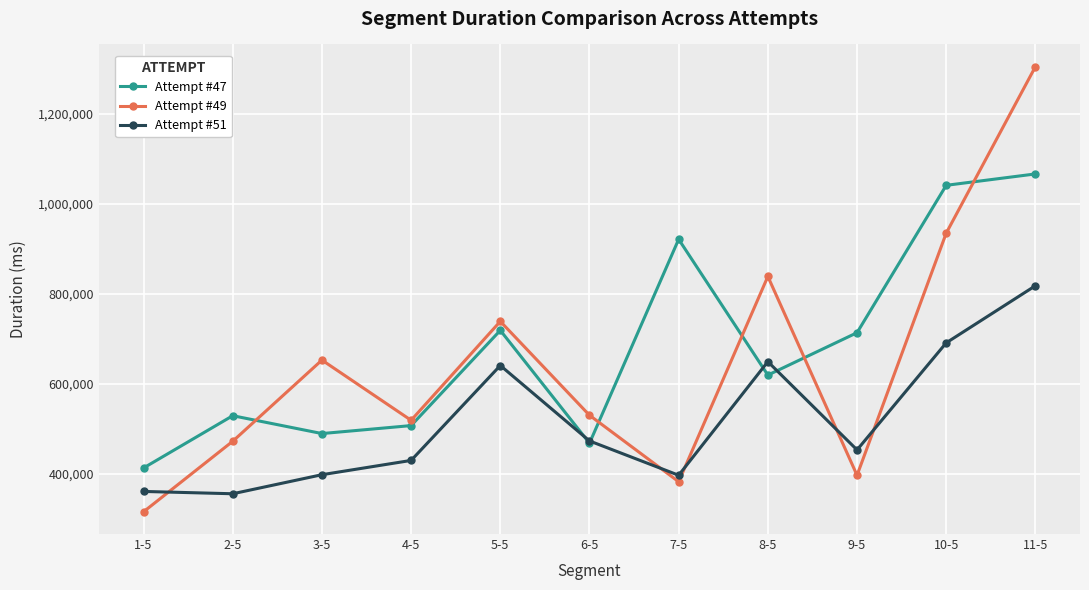

At which category is the sum across all series the highest?

11-5